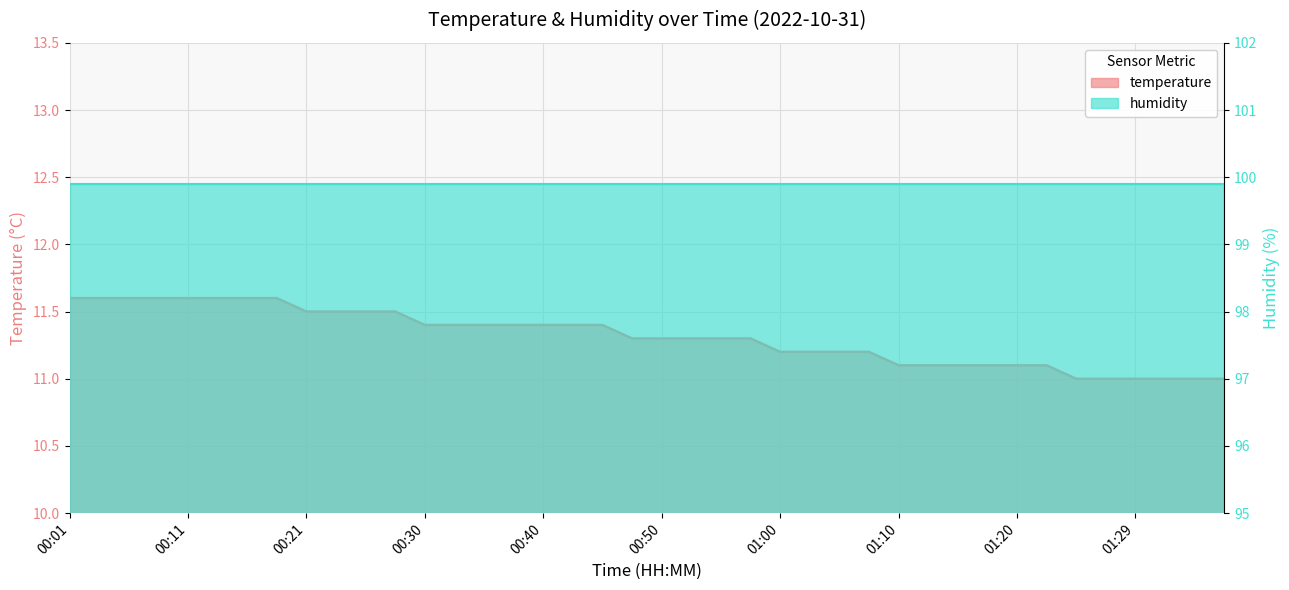

What is the smallest value displayed?

11.0